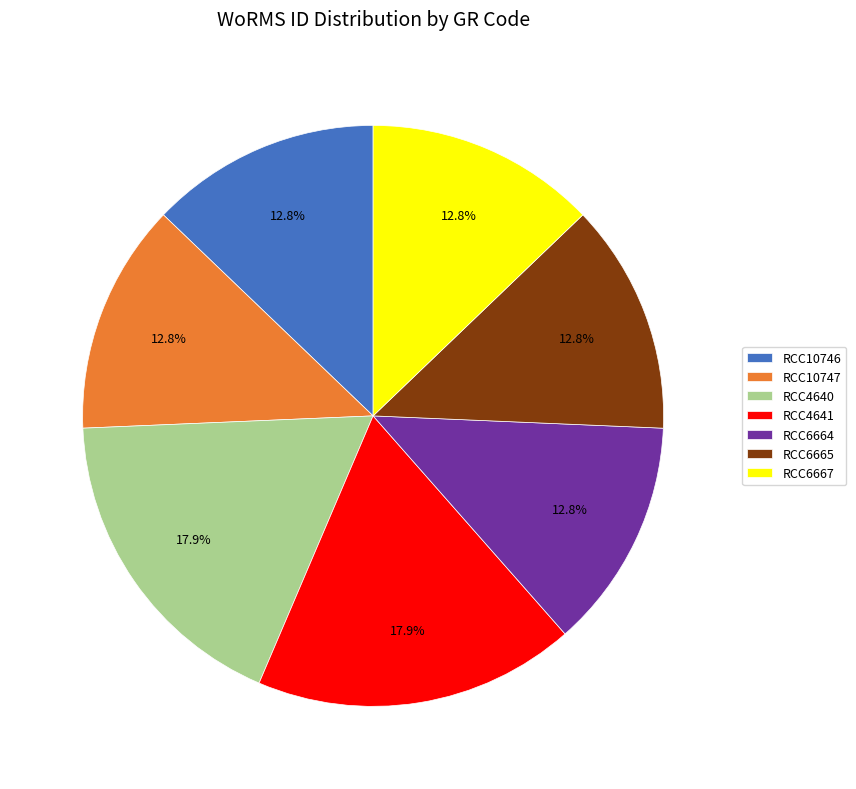

Is the sum of RCC4641 and RCC10747 greater than half?

No